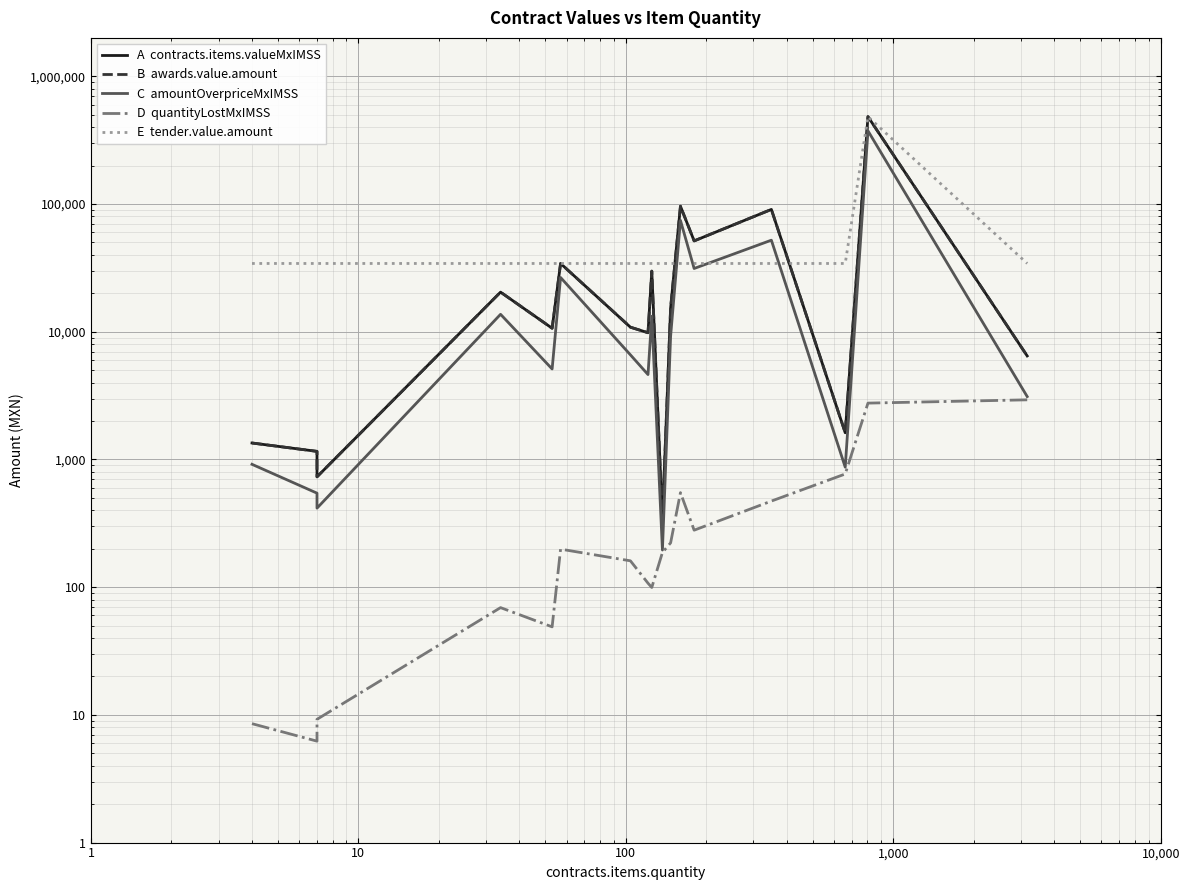

True or false: C  amountOverpriceMxIMSS and D  quantityLostMxIMSS intersect in this chart.

False